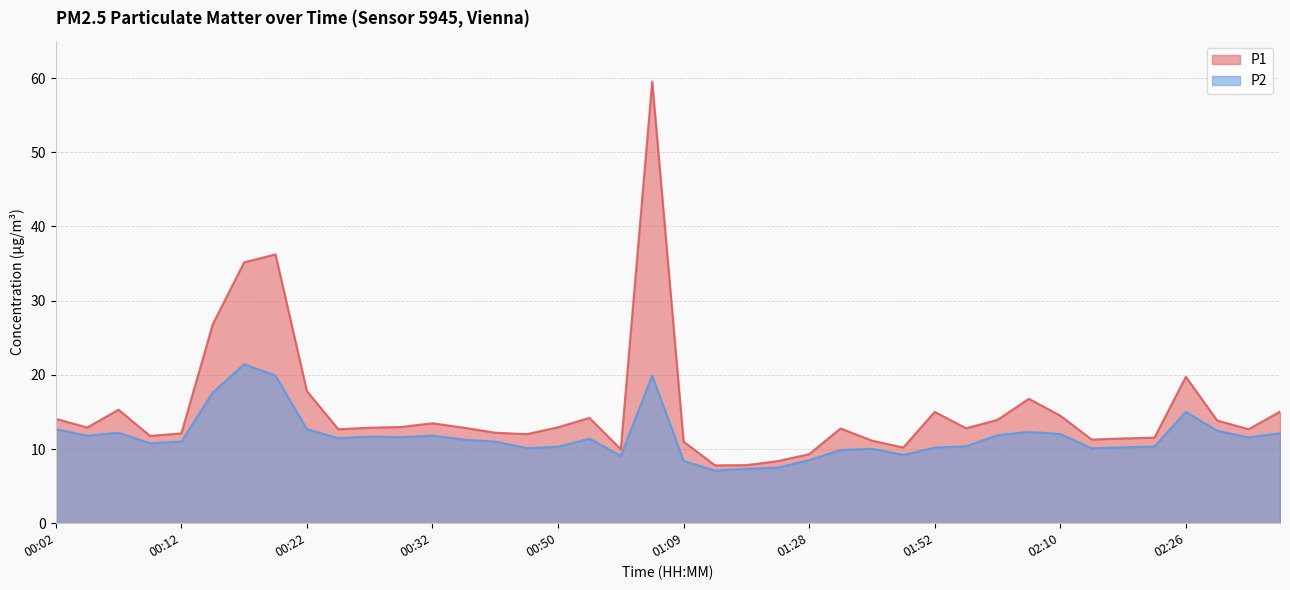

What is the difference between the highest and lowest values at 02:17?

1.2